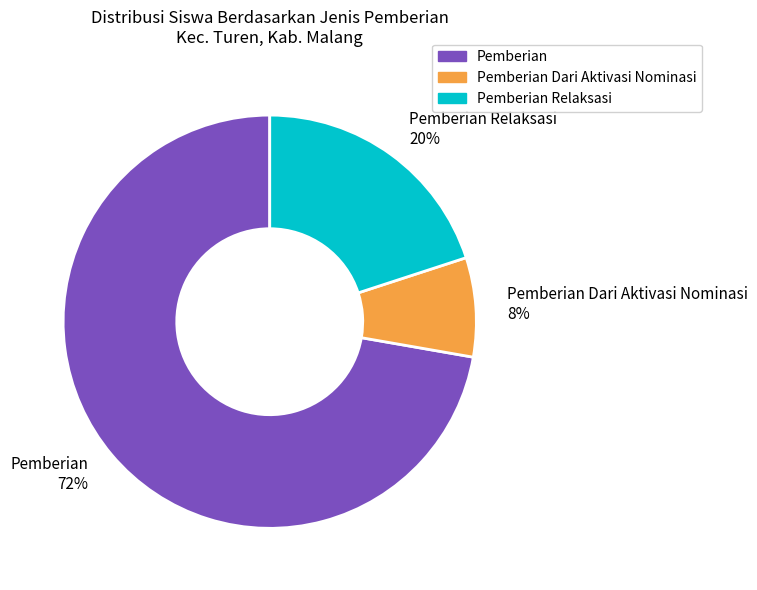

Rank the categories by value from highest to lowest.

Pemberian, Pemberian Relaksasi, Pemberian Dari Aktivasi Nominasi